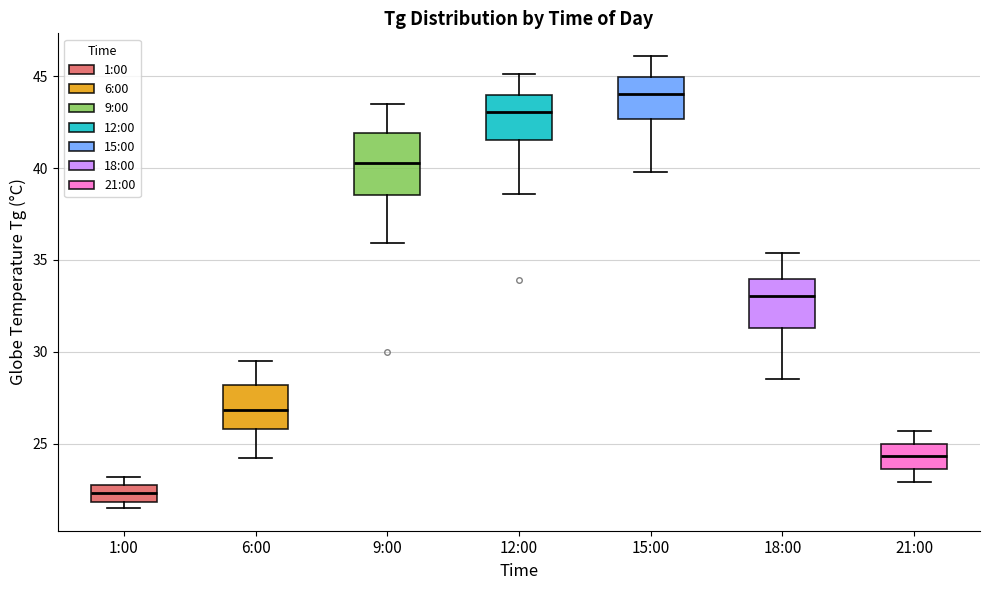

Where does the upper whisker of the box for 6:00 end on the y-axis? The values are not printed on the chart, so give them approximately, as read against the axis.

29.5